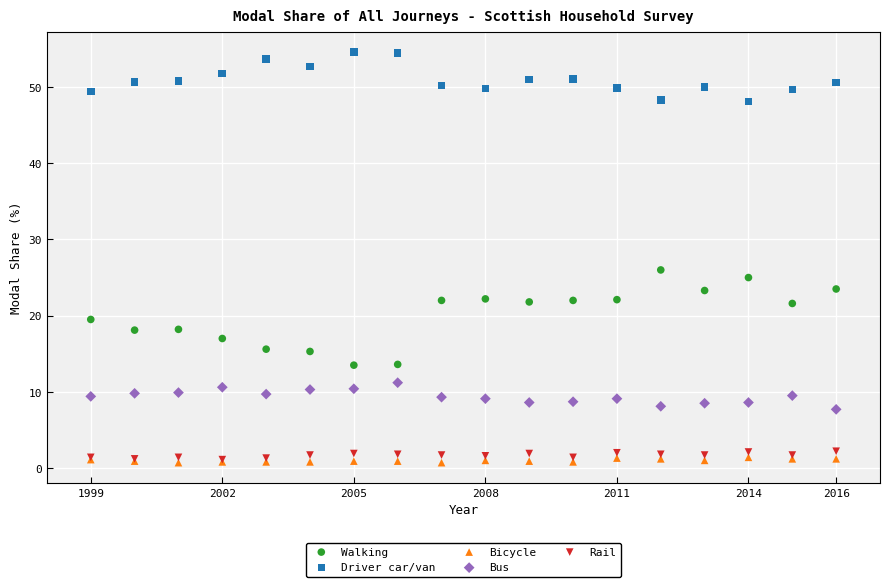

Across all series, what Y value is closest to 27?

26.0